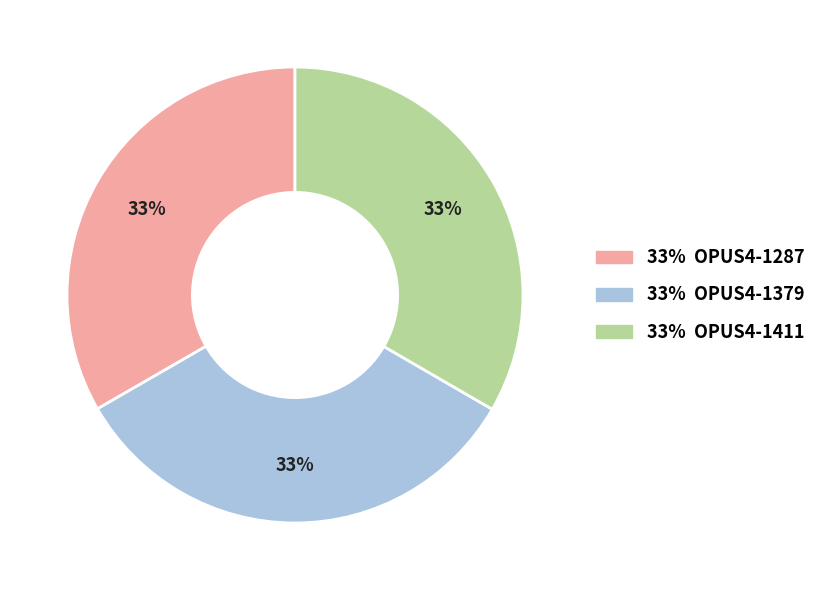

Approximately how many times larger is the value at 33% OPUS4-1379 compared to 33% OPUS4-1287?

1.0